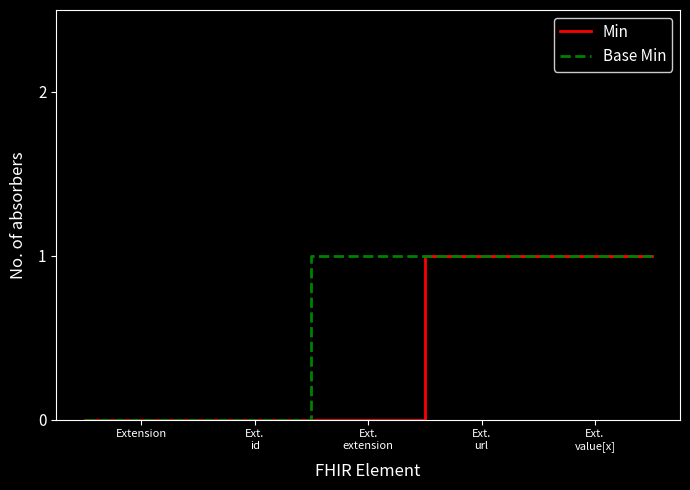

Rank the series by their average value, from lowest to highest.

Min, Base Min